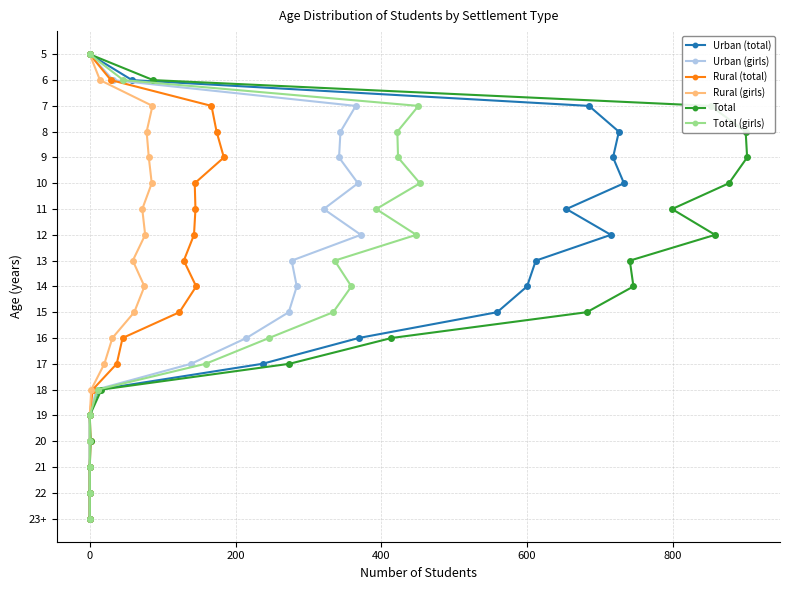

True or false: Total (girls) and Total cross at least once.

False